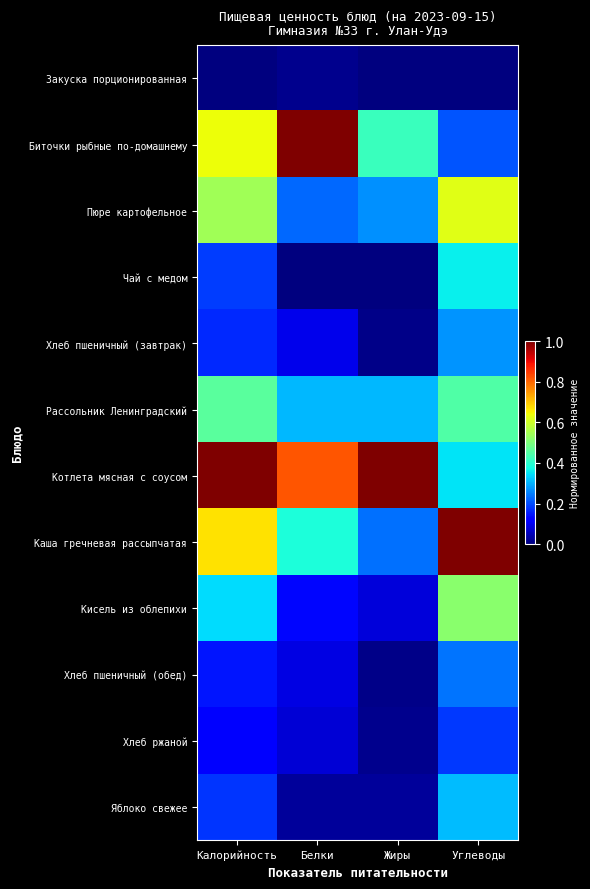

How many series are shown in this chart?

12